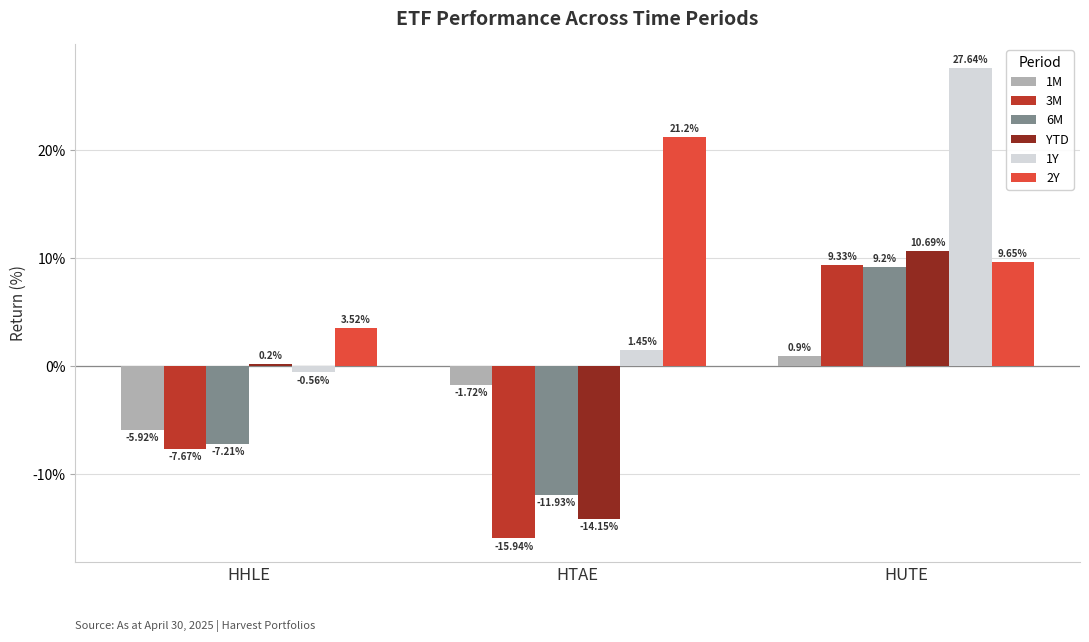

What are all the series names shown in the legend?

1M, 3M, 6M, YTD, 1Y, 2Y